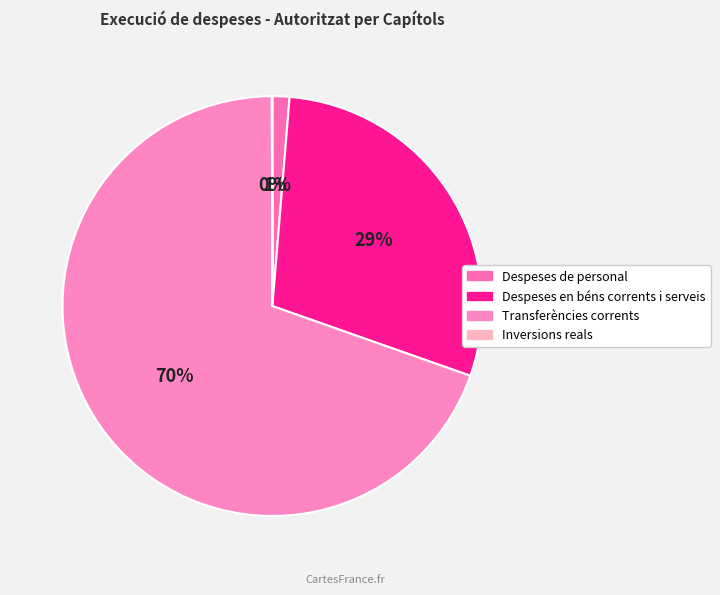

What percentage is the Transferències corrents slice, to the nearest percent?

70%